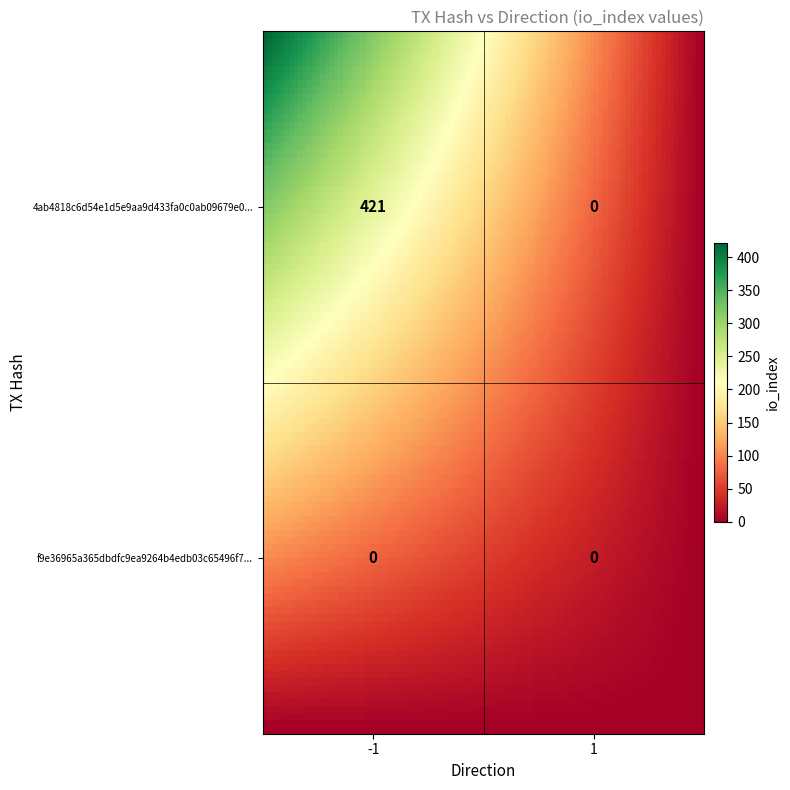

What is the average value of the 4ab4818c6d54e1d5e9aa9d433fa0c0ab09679e0 series?

210